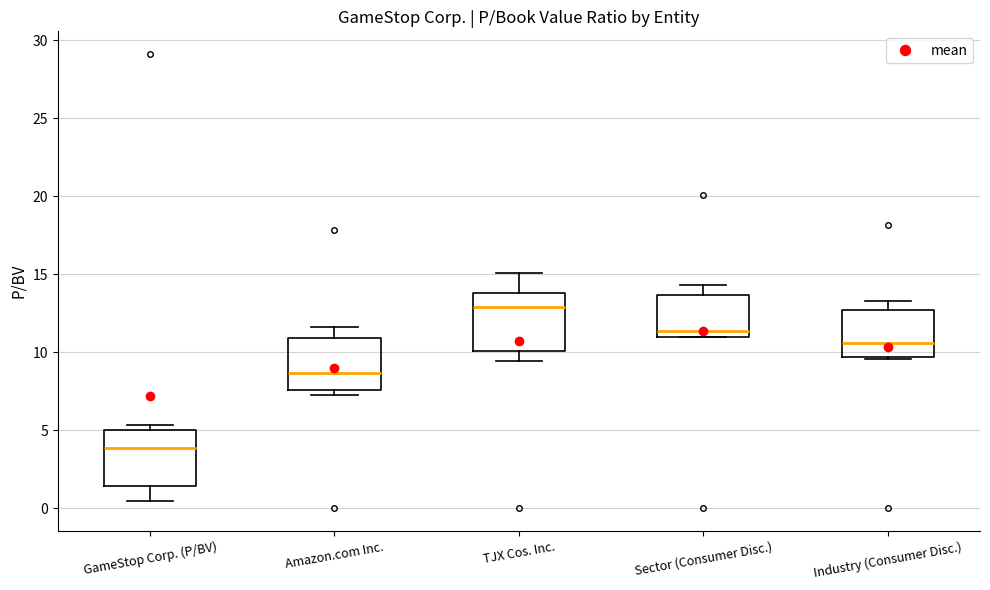

Where does the lower whisker of the box for GameStop Corp. (P/BV) end on the y-axis? The values are not printed on the chart, so give them approximately, as read against the axis.

0.5